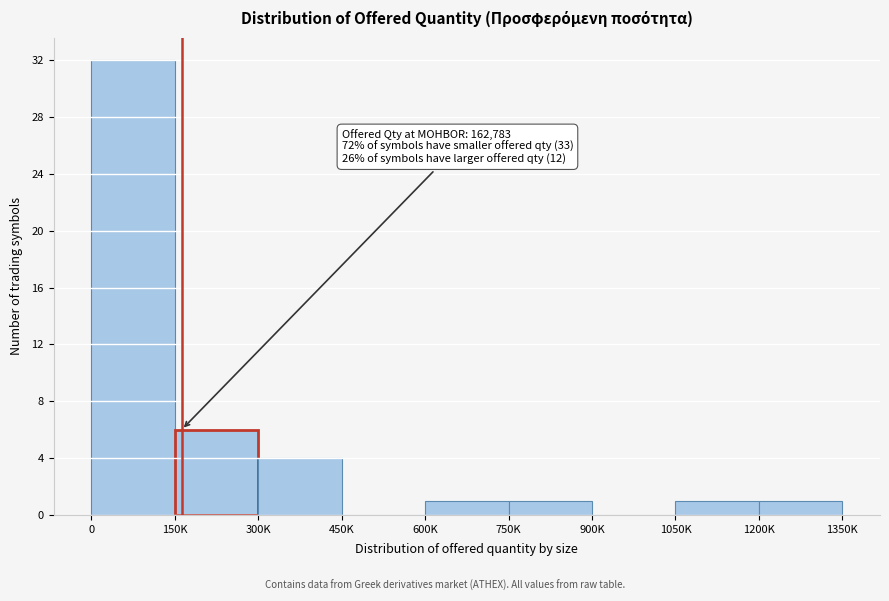

Reading left to right, extract all data points from this chart.

0=32	150K=6	300K=4	450K=0	600K=1	750K=1	900K=0	1050K=1	1200K=1